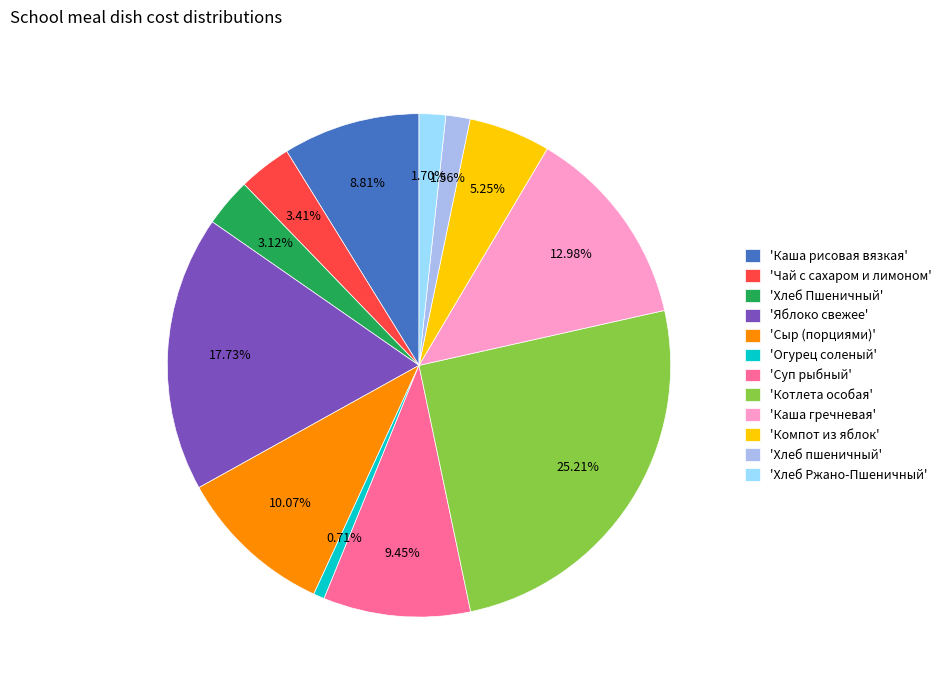

Which slice is the largest?

'Котлета особая'